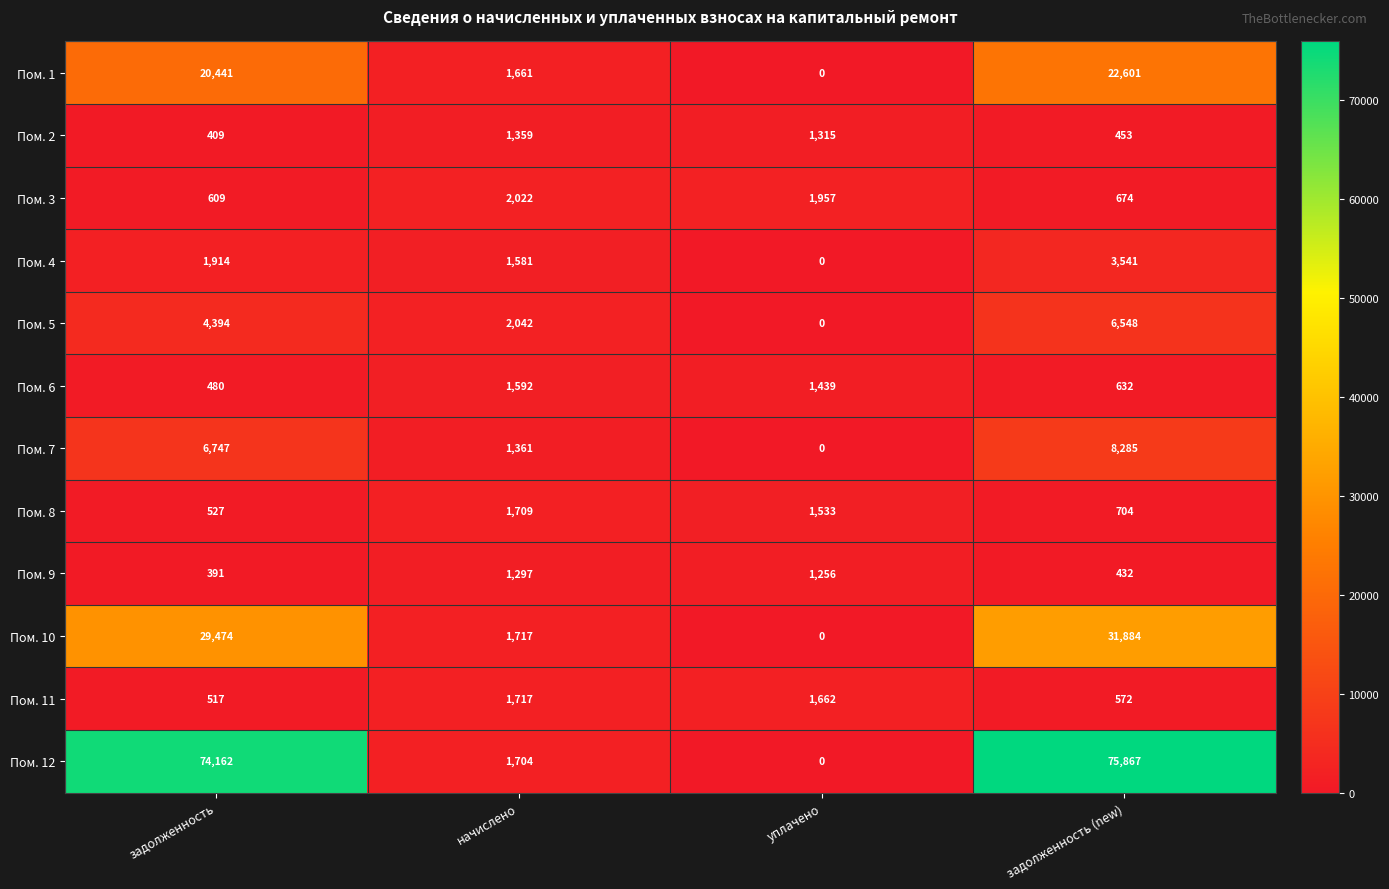

Which series changed the most between задолженность and уплачено?

Пом. 12